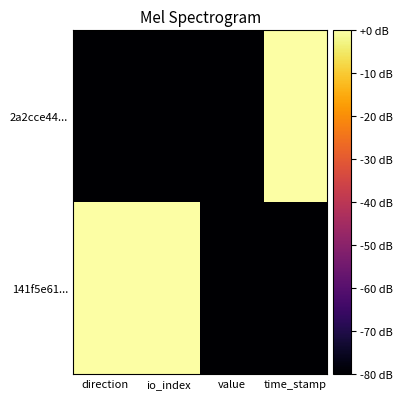

At which category is the sum across all series the highest?

direction